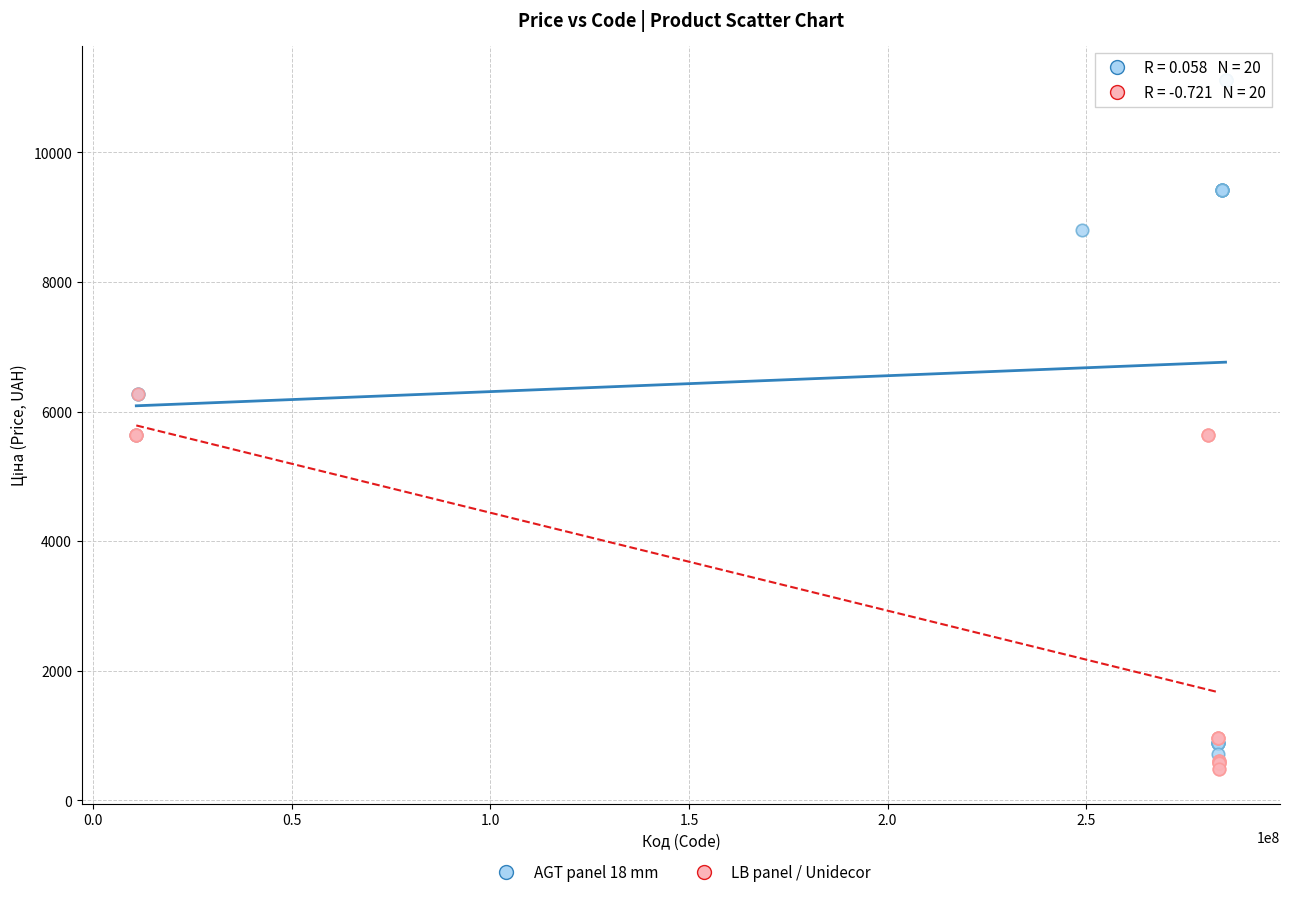

Which series reaches the maximum Y coordinate?

AGT panel 18 mm